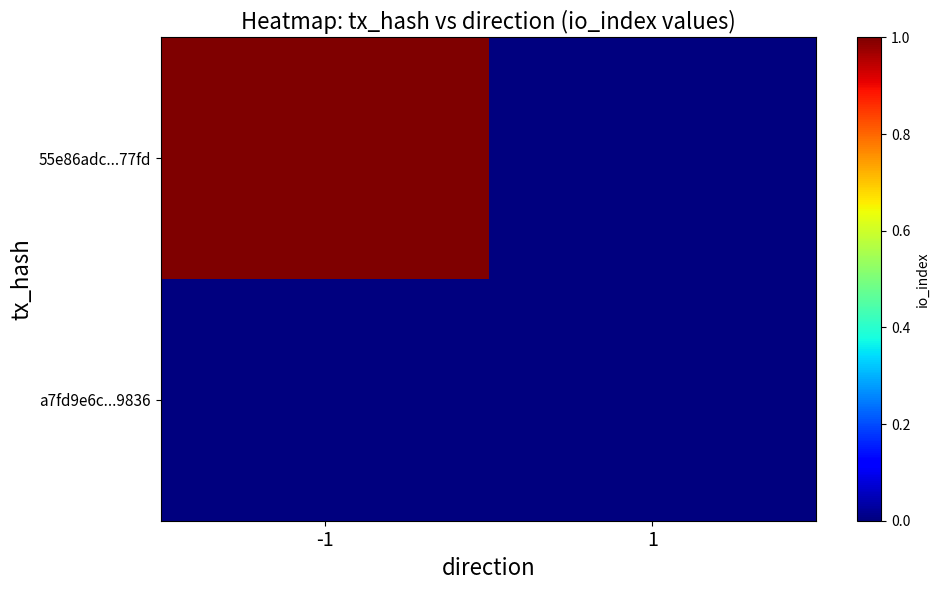

Reading right to left, list all the values displayed in this chart.

55e86adc...77fd: 1=0	-1=1
a7fd9e6c...9836: 1=0	-1=0